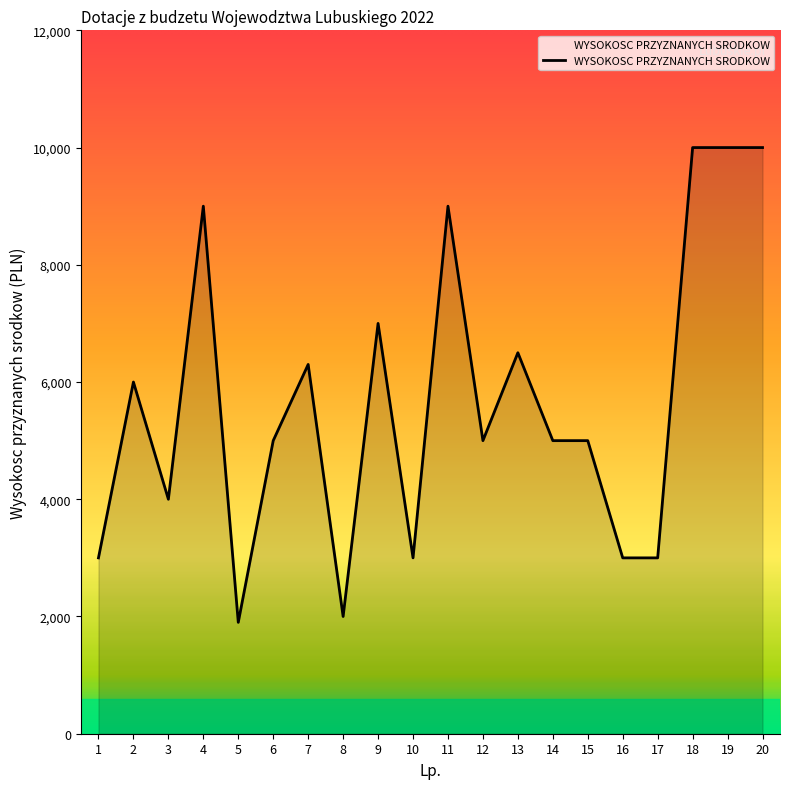

Where does the data first go above 5000?

2